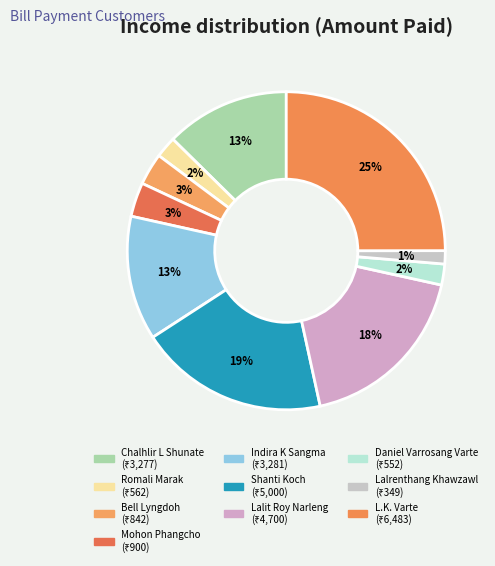

To the nearest percent, what is the difference between the largest and smallest slice percentages?

24%